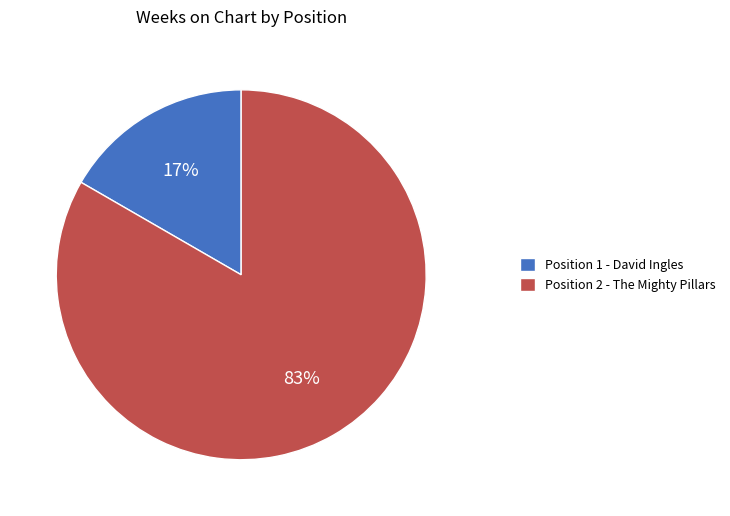

Which has a higher value, Position 2 - The Mighty Pillars or Position 1 - David Ingles?

Position 2 - The Mighty Pillars